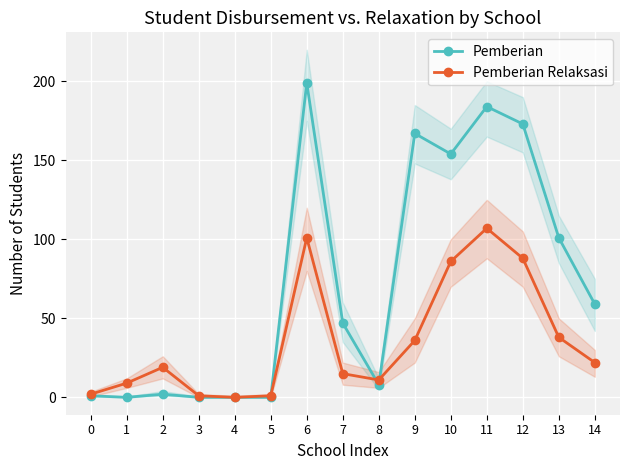

How many data points in Pemberian are above 47?

7